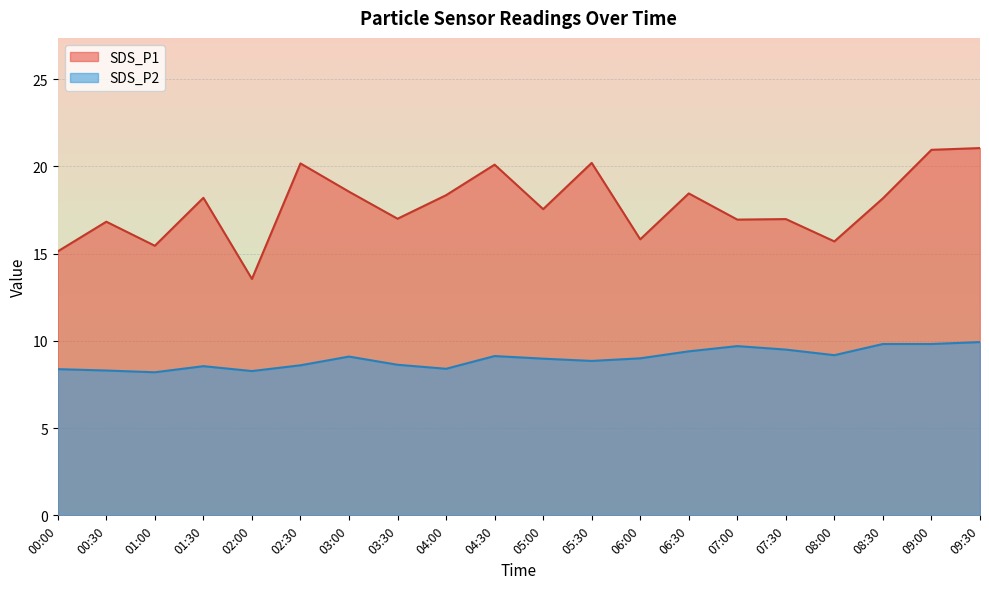

Between 06:30 and 09:00, which series saw the biggest shift?

SDS_P1